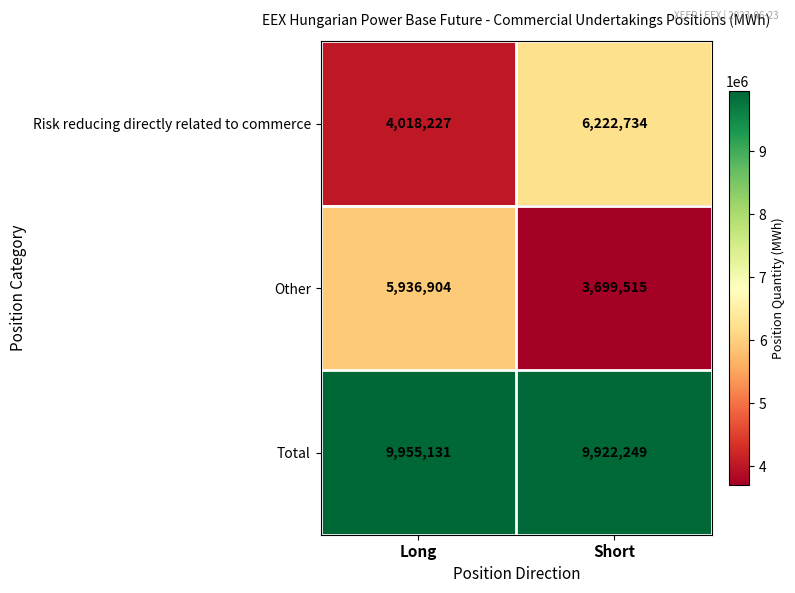

Is it true that Other equals 3061509 at Long?

False